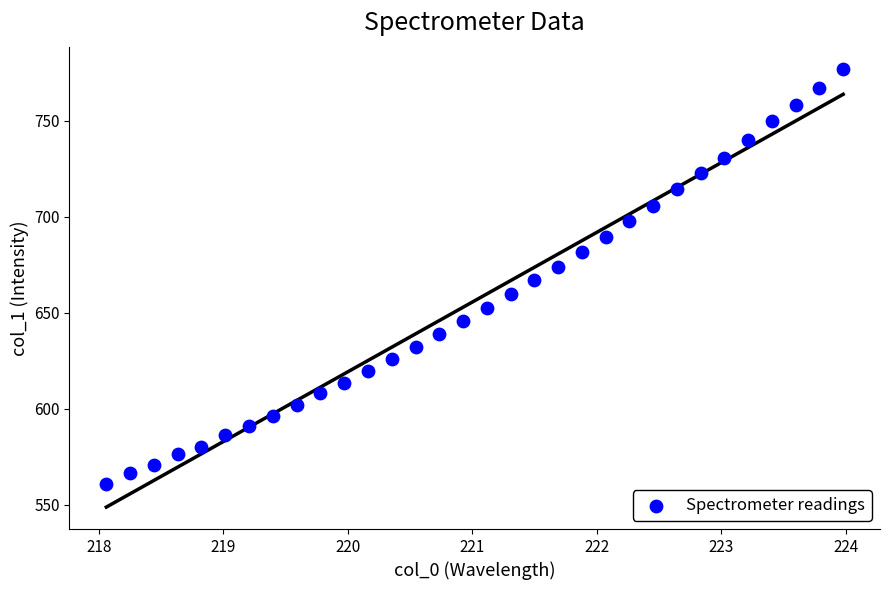

What is the range of Y values (max minus min)?

216.5